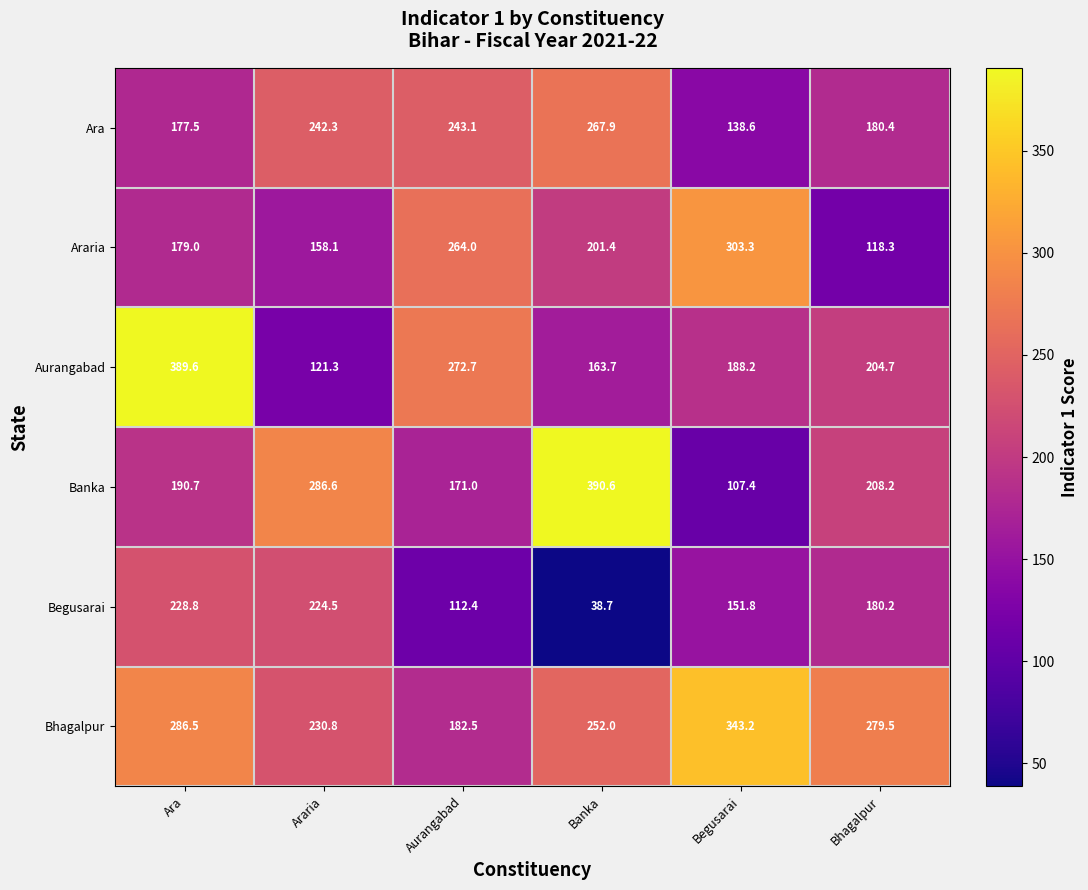

Rank the series at Aurangabad from lowest to highest value.

Begusarai, Banka, Bhagalpur, Ara, Araria, Aurangabad